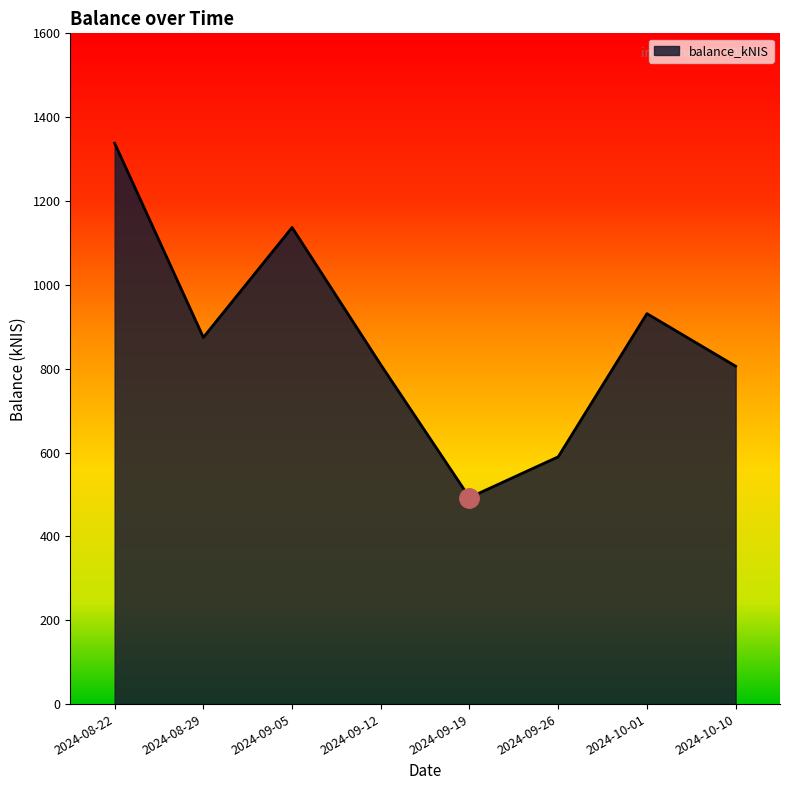

What is the average value?

872.4